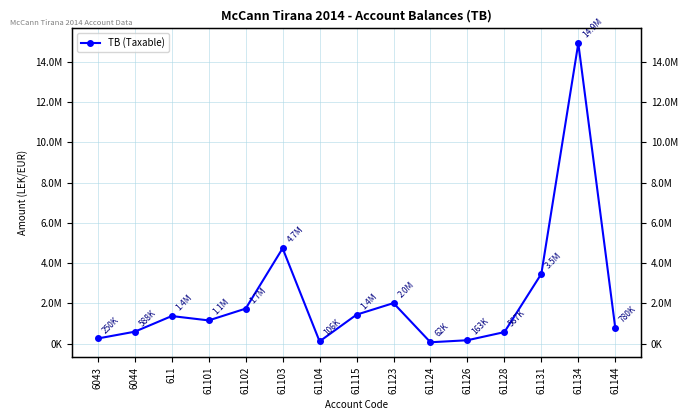

What is the change in value from 61115 to 61144?

-654361.2